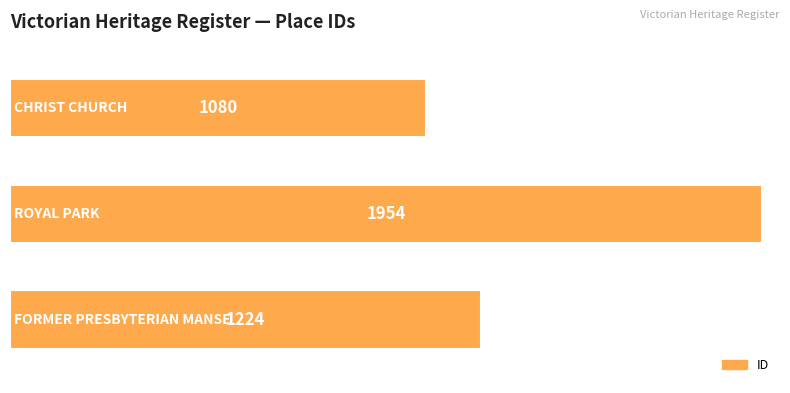

How many distinct data groups are displayed?

1